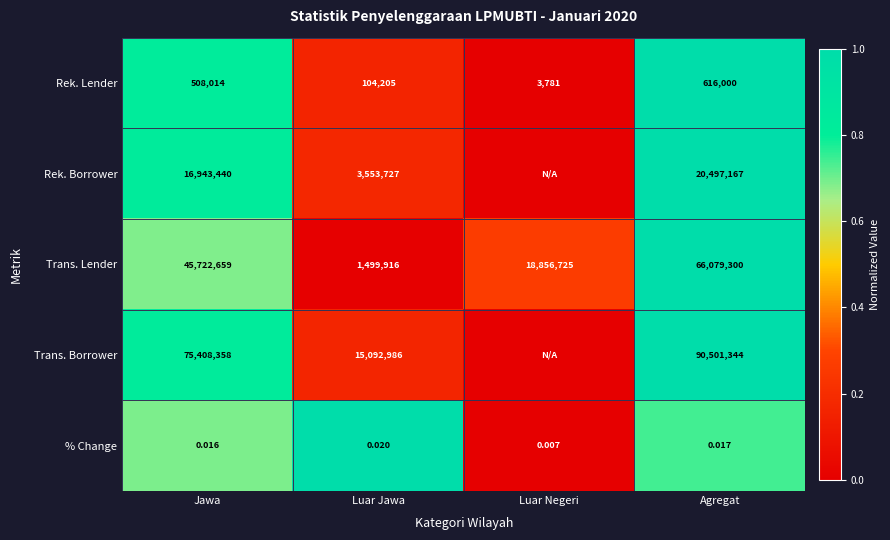

Between Jawa and Luar Jawa, which series saw the biggest shift?

Trans. Borrower